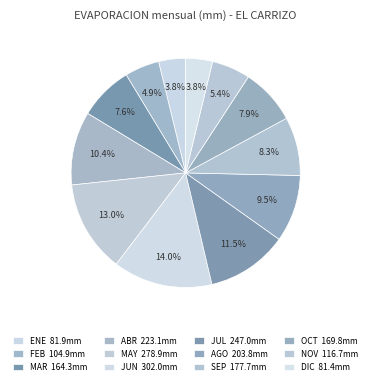

What percentage is the FEB slice, to the nearest percent?

5%